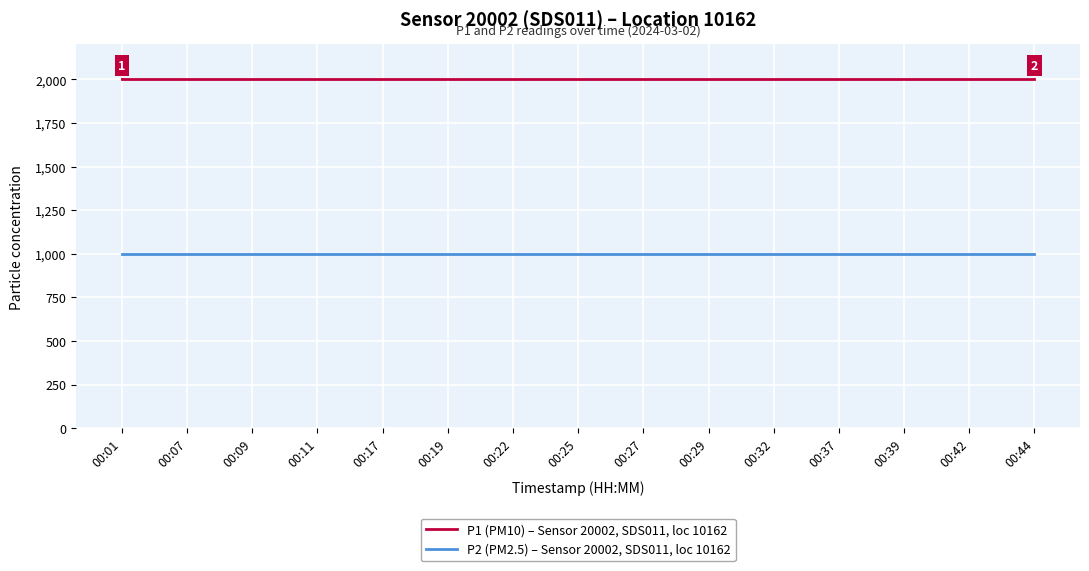

Is this an area chart (filled region under the line)?

No